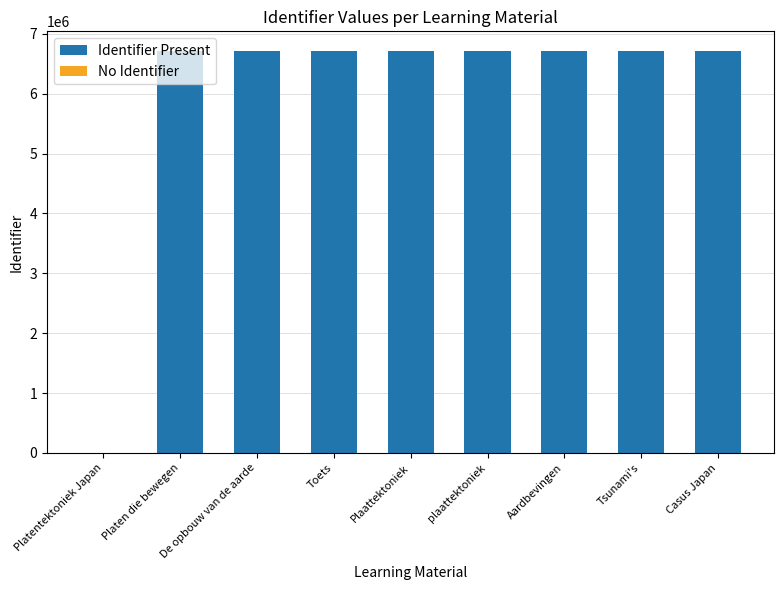

Where does the data first go above 6705658?

plaattektoniek